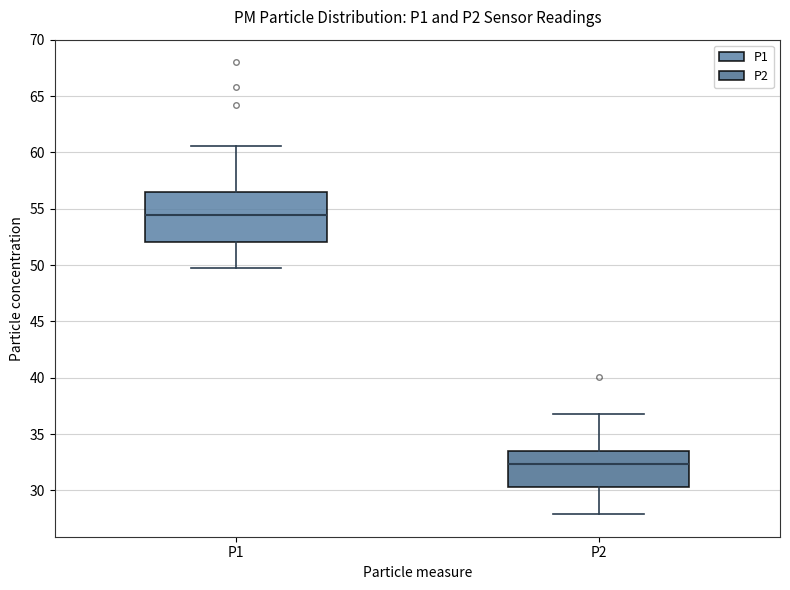

Comparing the boxes themselves (not the whiskers), which one is the tallest?

P1